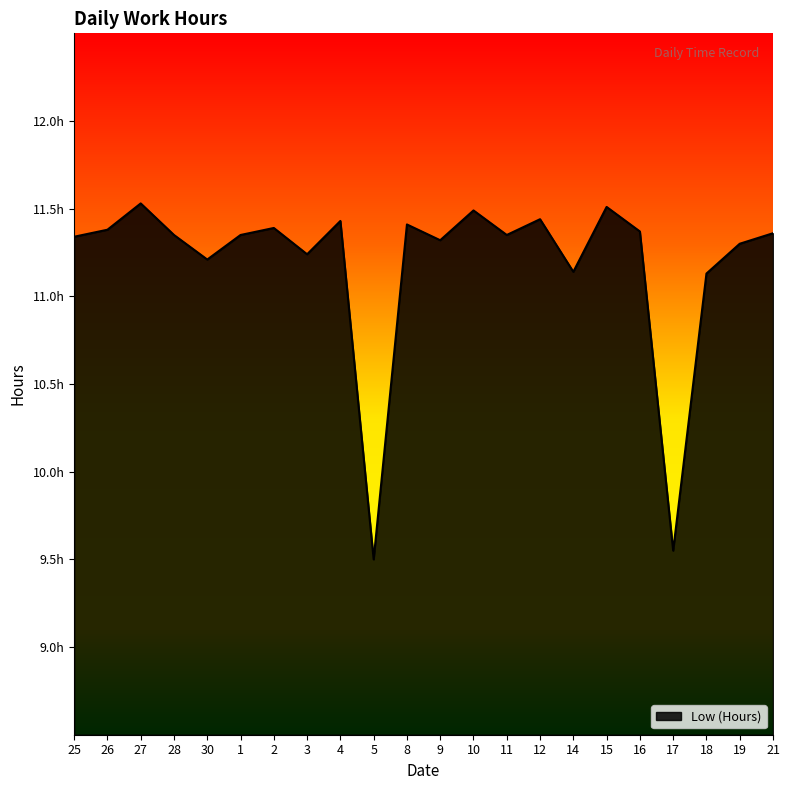

What is the label of the 5th point from the right?

16